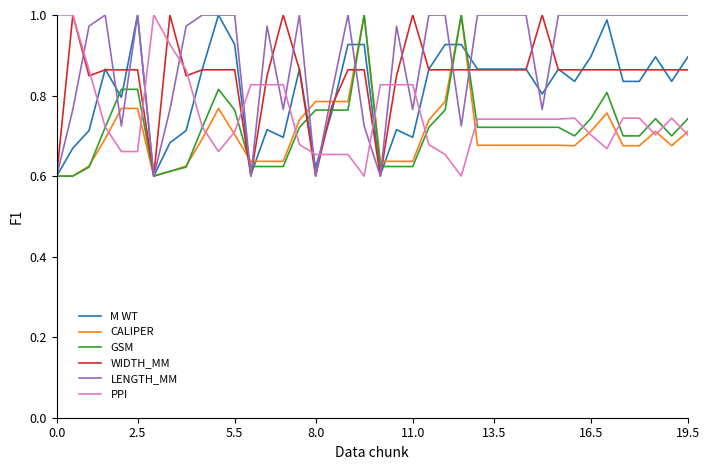

What is the difference between the second highest and minimum values in the PPI series?

0.4